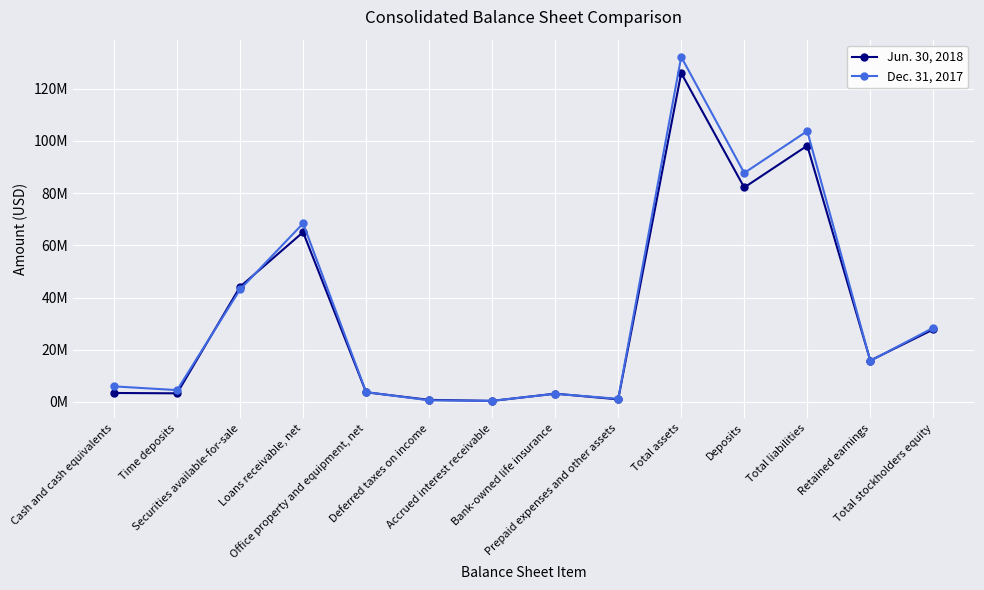

Is it true that Dec. 31, 2017 equals 87740194 at Deposits?

True